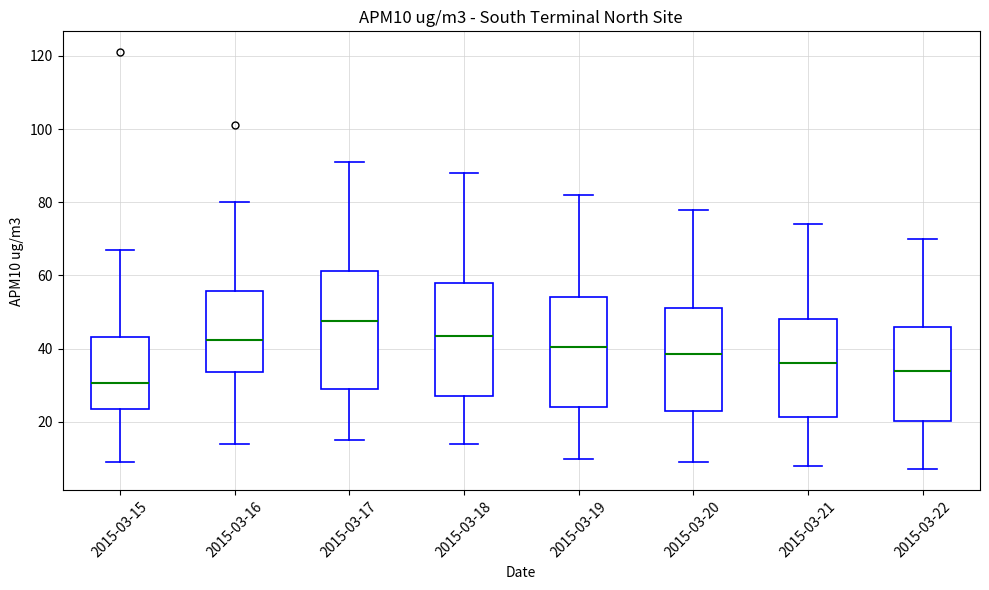

Reading left to right, read every box against the y-axis: the position of its median line, the range the box covers, and the ends of its whiskers. The values are not printed on the chart, so give them approximately, as read against the axis.

2015-03-15: median 30, box 24 to 44, whiskers 10 to 68
2015-03-16: median 42, box 34 to 56, whiskers 14 to 80
2015-03-17: median 48, box 30 to 62, whiskers 16 to 92
2015-03-18: median 44, box 28 to 58, whiskers 14 to 88
2015-03-19: median 40, box 24 to 54, whiskers 10 to 82
2015-03-20: median 38, box 24 to 52, whiskers 10 to 78
2015-03-21: median 36, box 22 to 48, whiskers 8 to 74
2015-03-22: median 34, box 20 to 46, whiskers 8 to 70